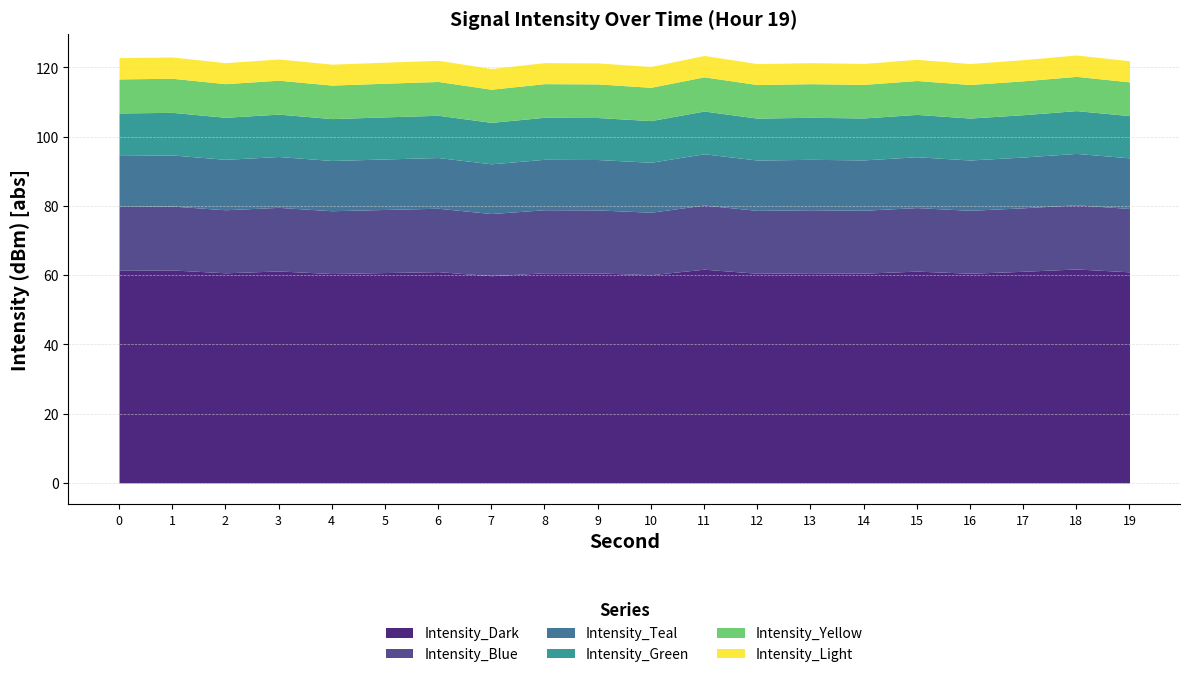

What are all the series names shown in the legend?

Intensity_Dark, Intensity_Blue, Intensity_Teal, Intensity_Green, Intensity_Yellow, Intensity_Light